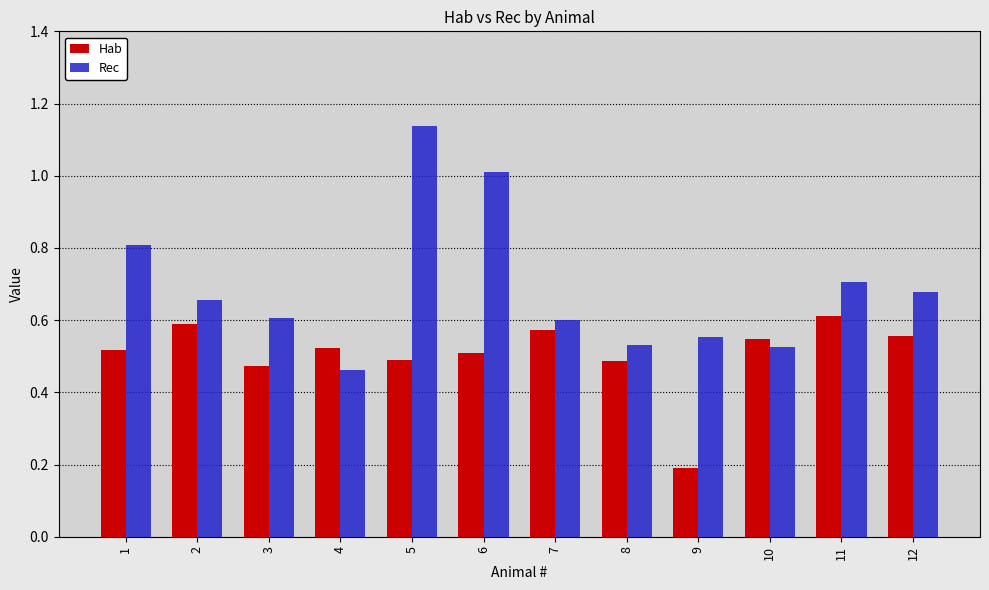

How many bars are there in total?

24